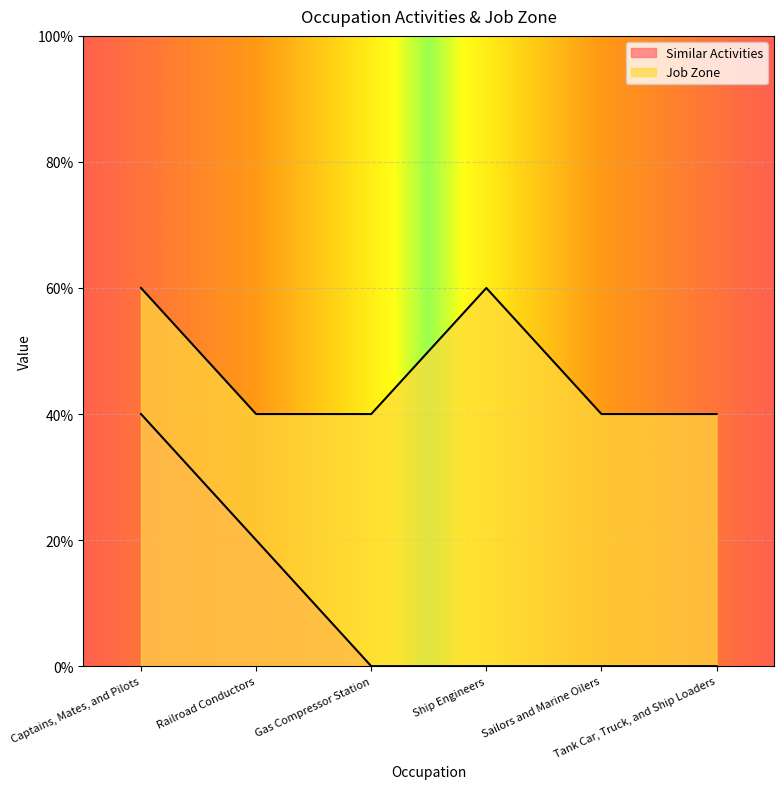

True or false: Similar Activities has a value of 1 at Tank Car, Truck, and Ship Loaders.

False